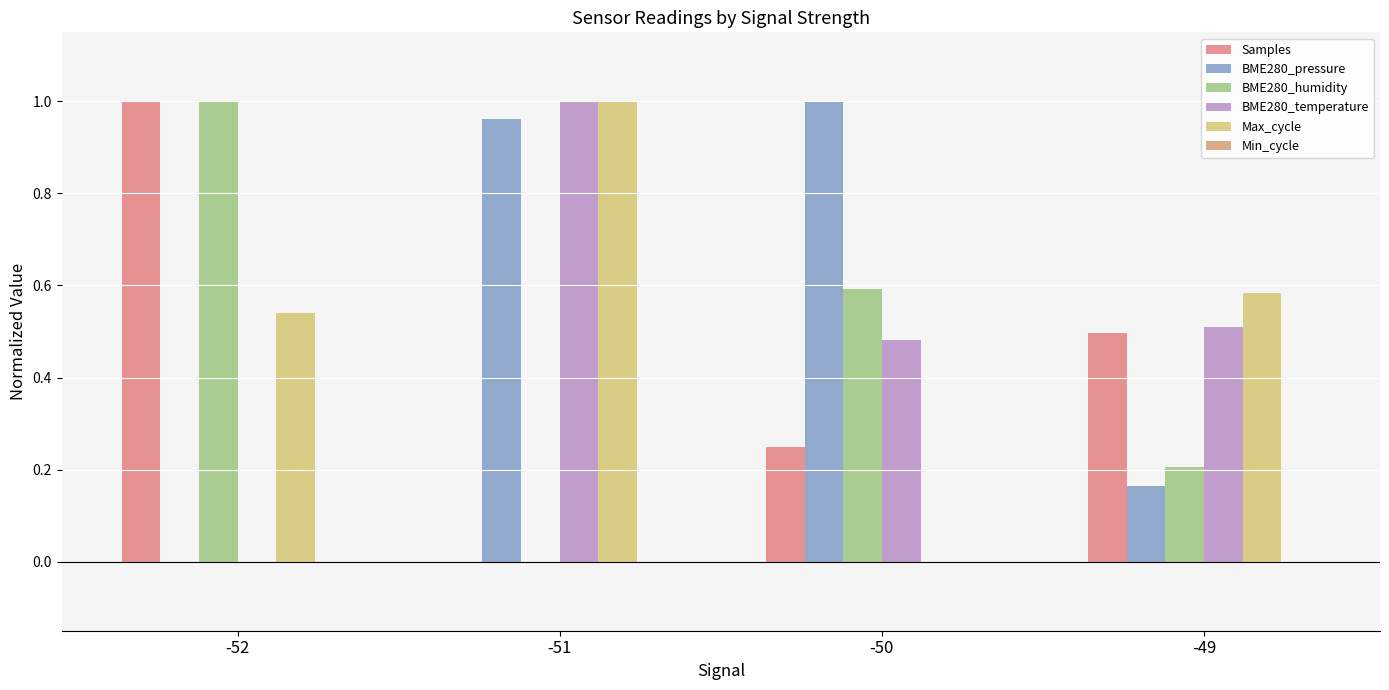

How many groups of bars are there?

4